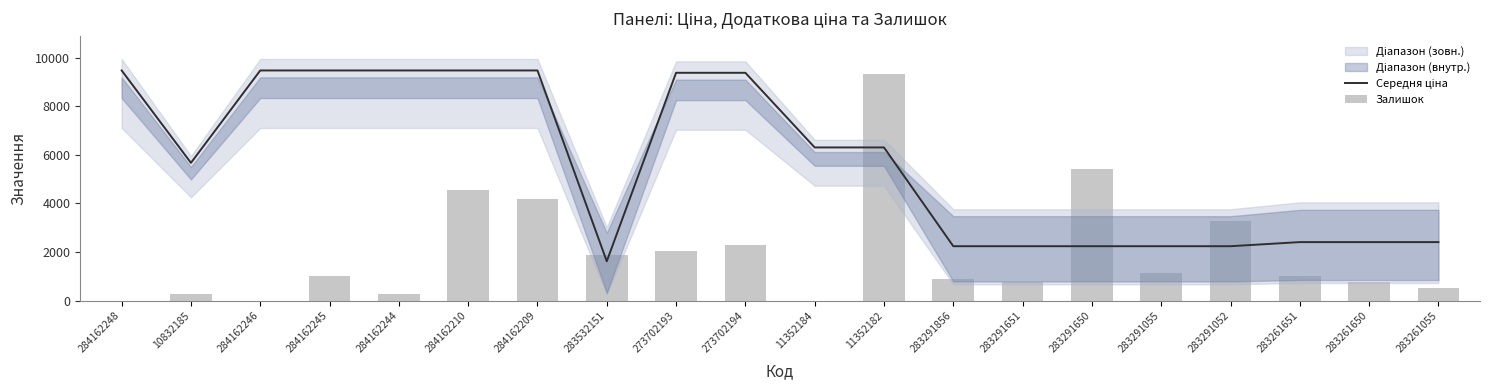

What is the spread (max minus min) of values at 283261651?

1397.6